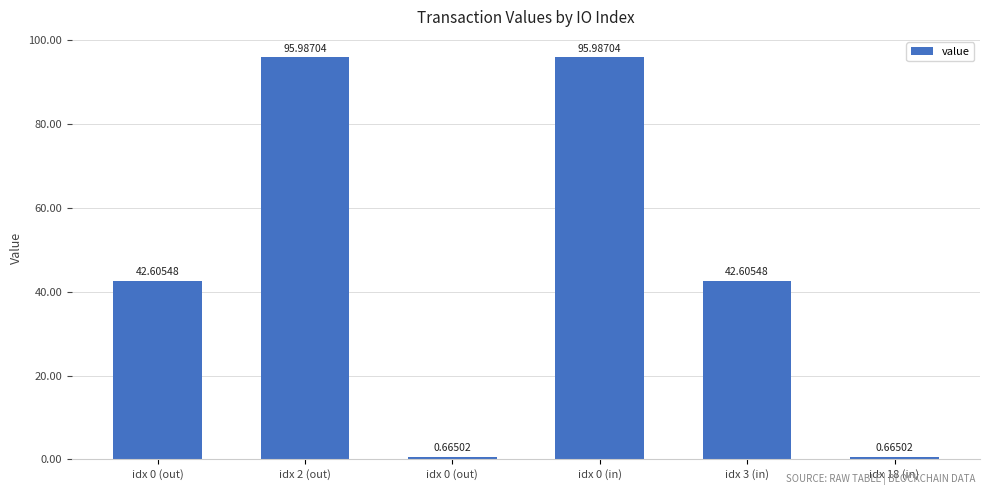

How many data points does each series have?

6